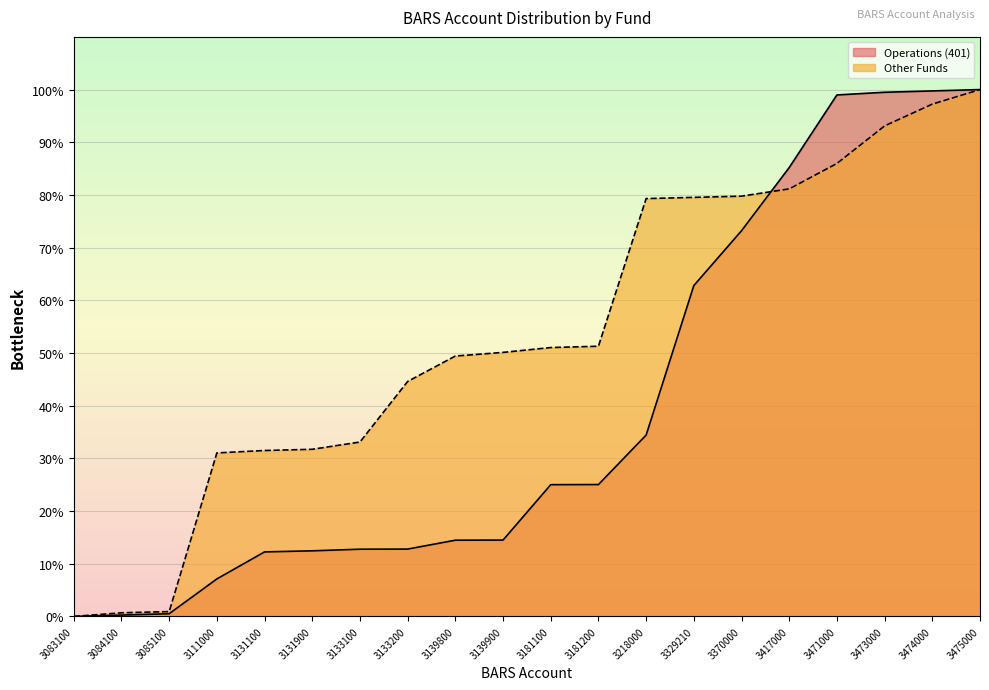

Read the Operations (401) value at 3370000.

73.2